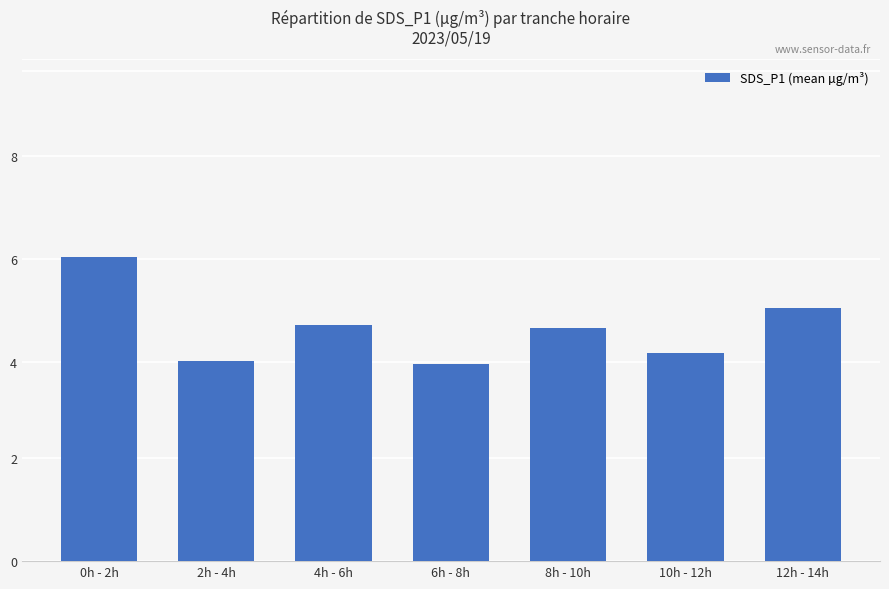

Are the bars horizontal?

No